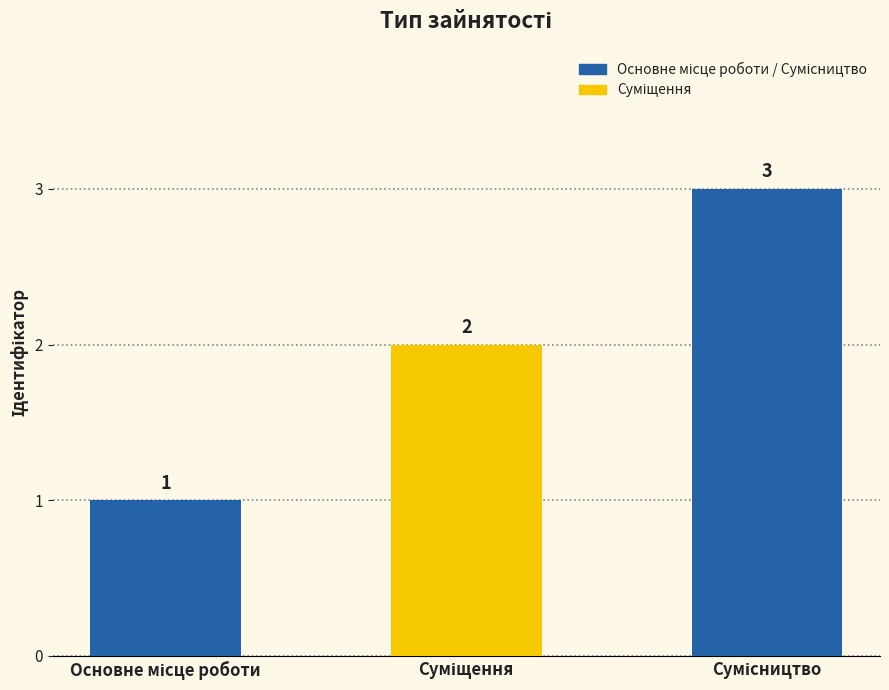

What is the sum of all values?

6